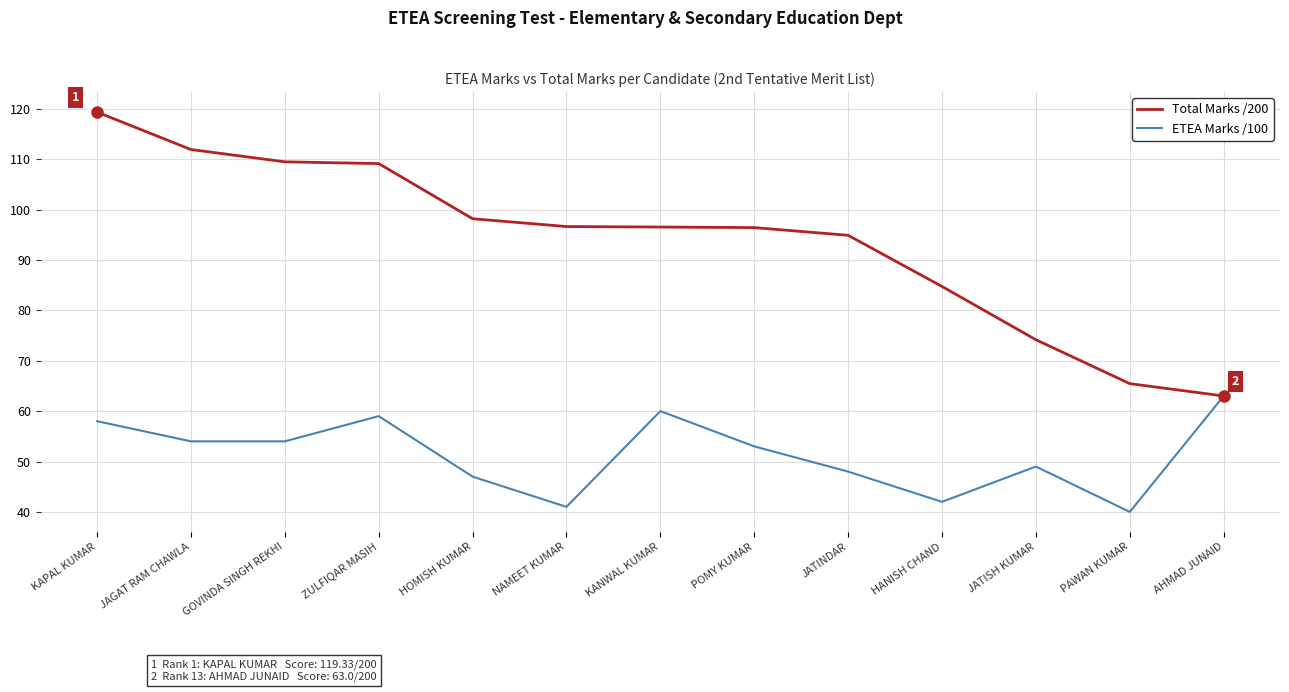

What position from the left is PAWAN KUMAR?

12